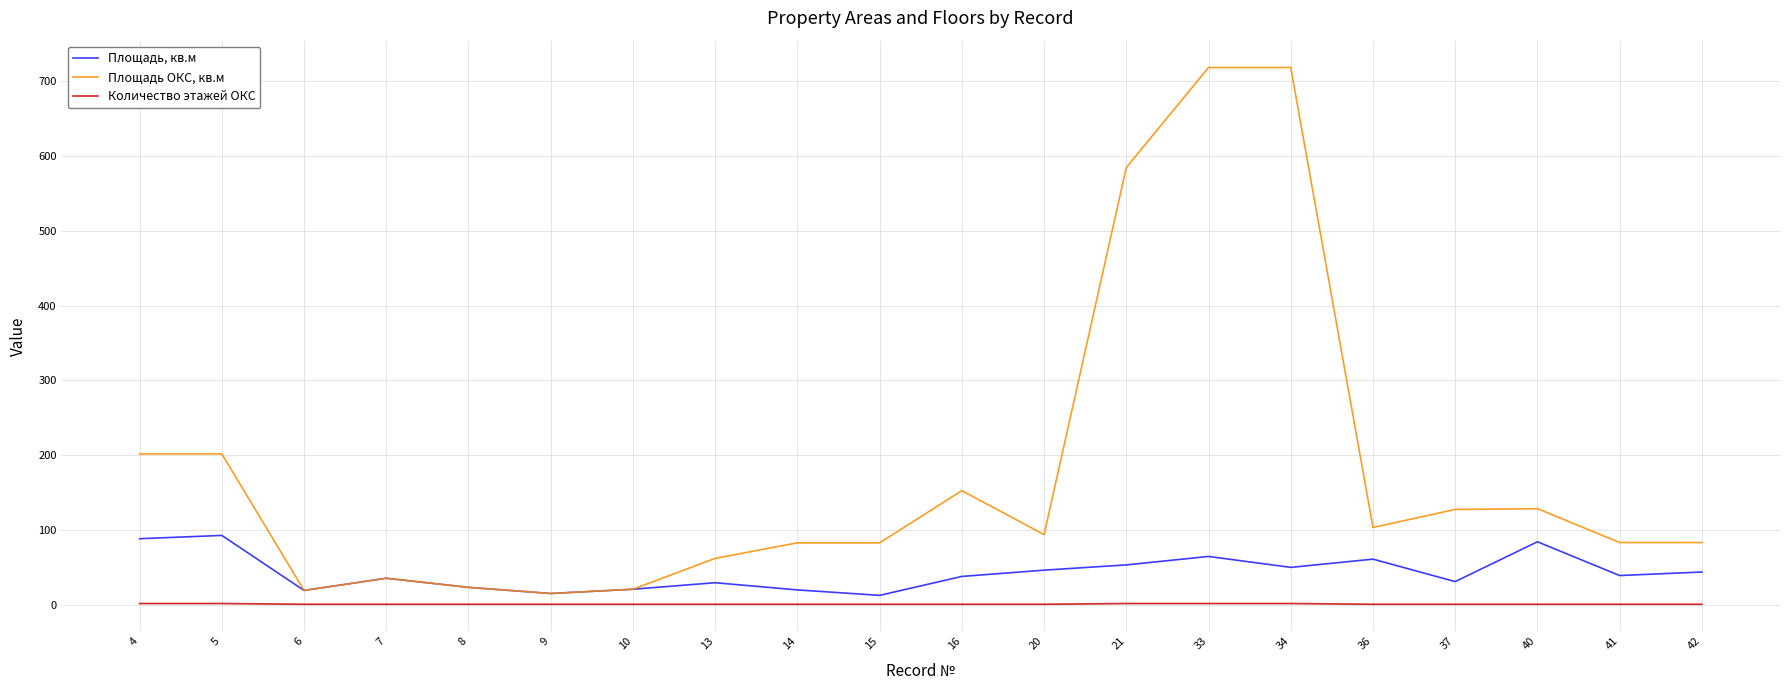

What is the minimum value for Количество этажей ОКС?

1.0